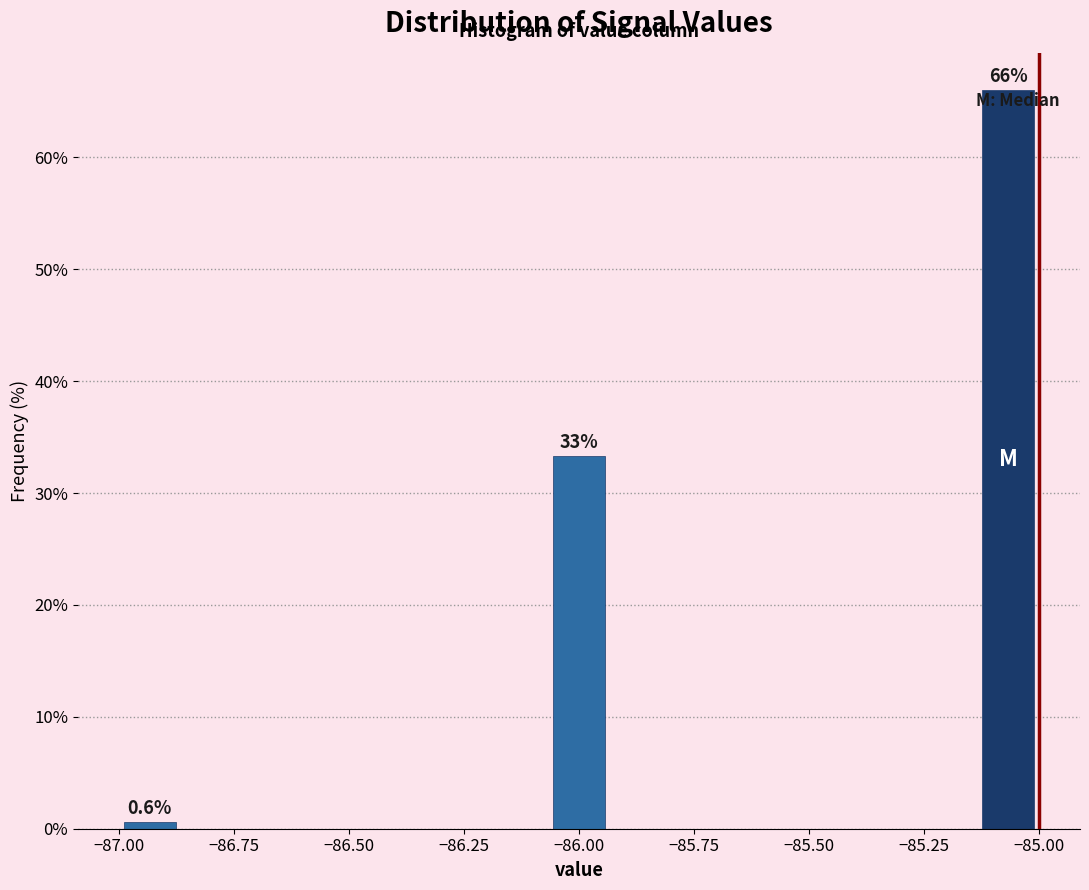

Around what value on the x-axis is the tallest bar? Give the approximate position of its centre, as read against the axis.

-85.05